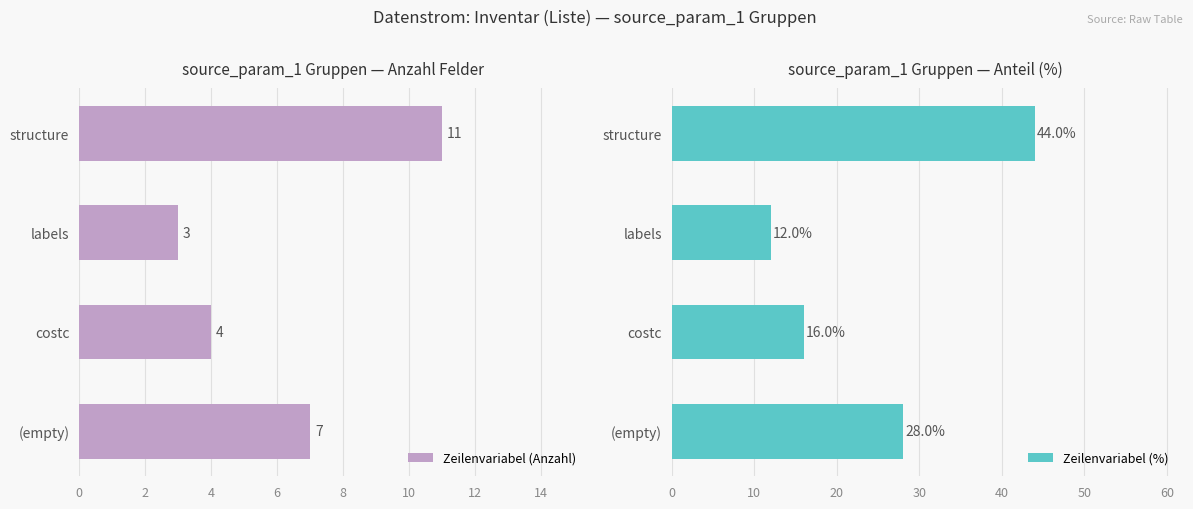

At which label does Zeilenvariabel (Anzahl) reach its minimum?

labels